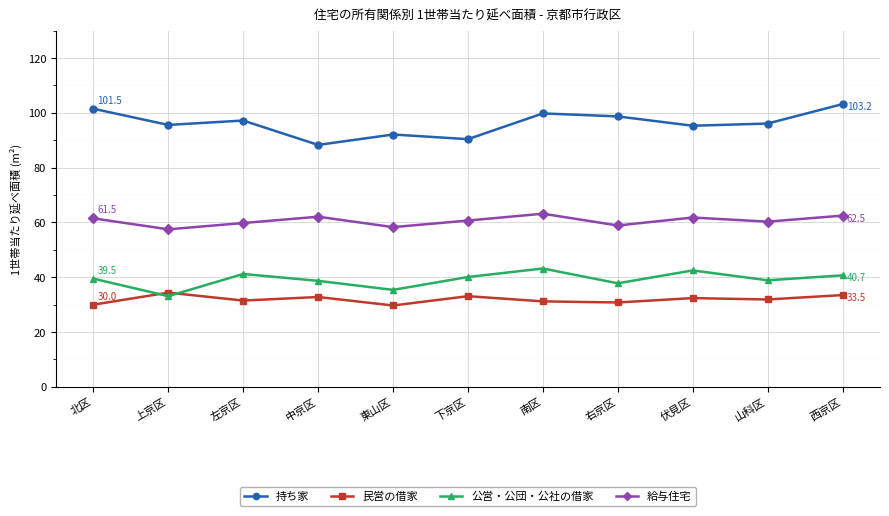

Rank the series at 左京区 from highest to lowest value.

持ち家, 給与住宅, 公営・公団・公社の借家, 民営の借家